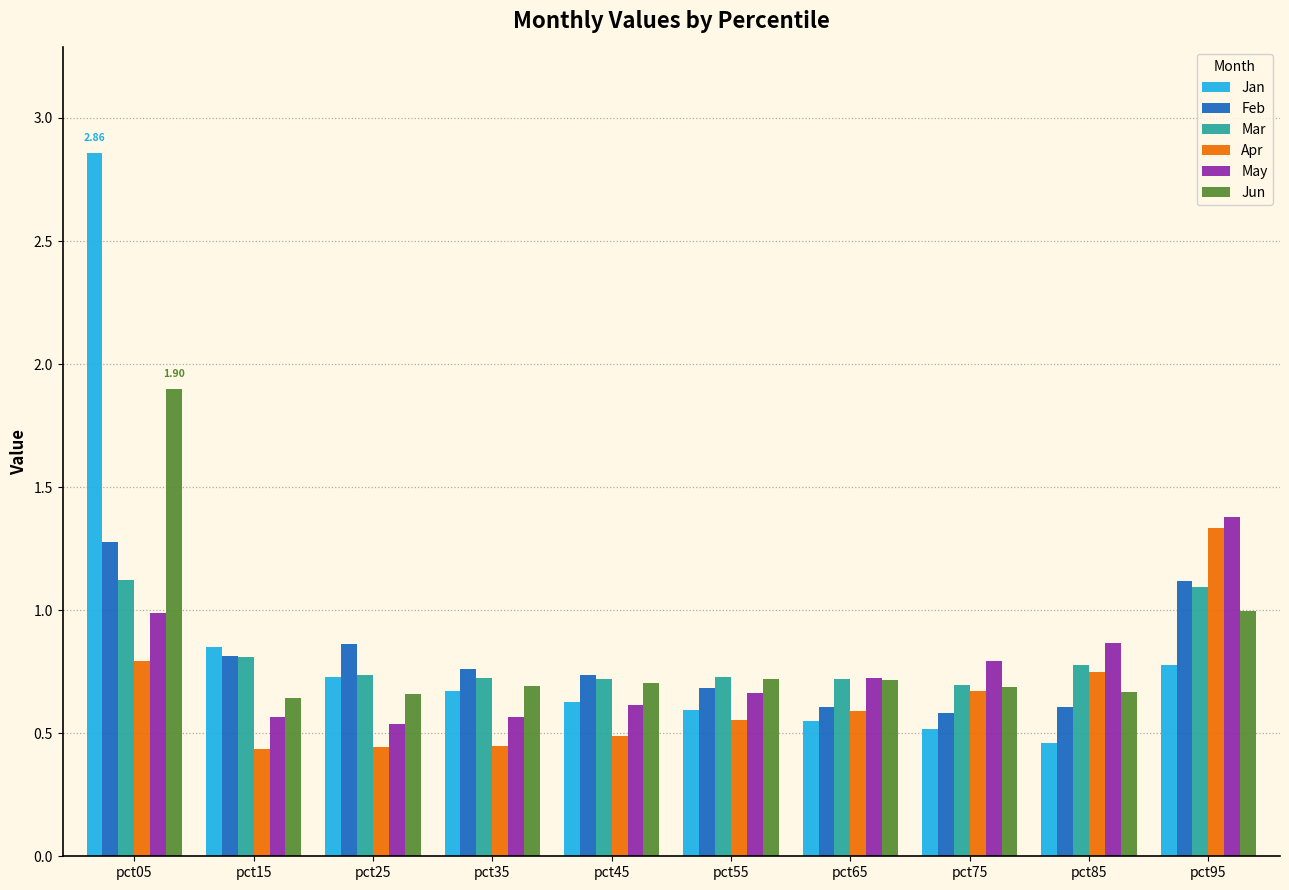

What is the sum of the Jun values at pct85 and pct45?

1.4